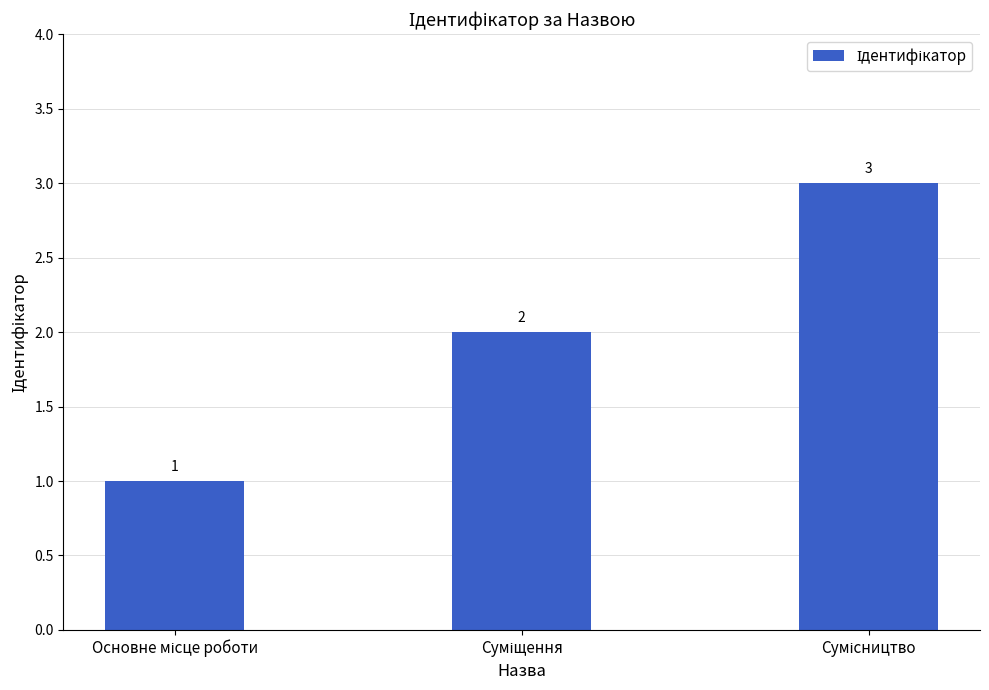

What is the greatest value displayed?

3